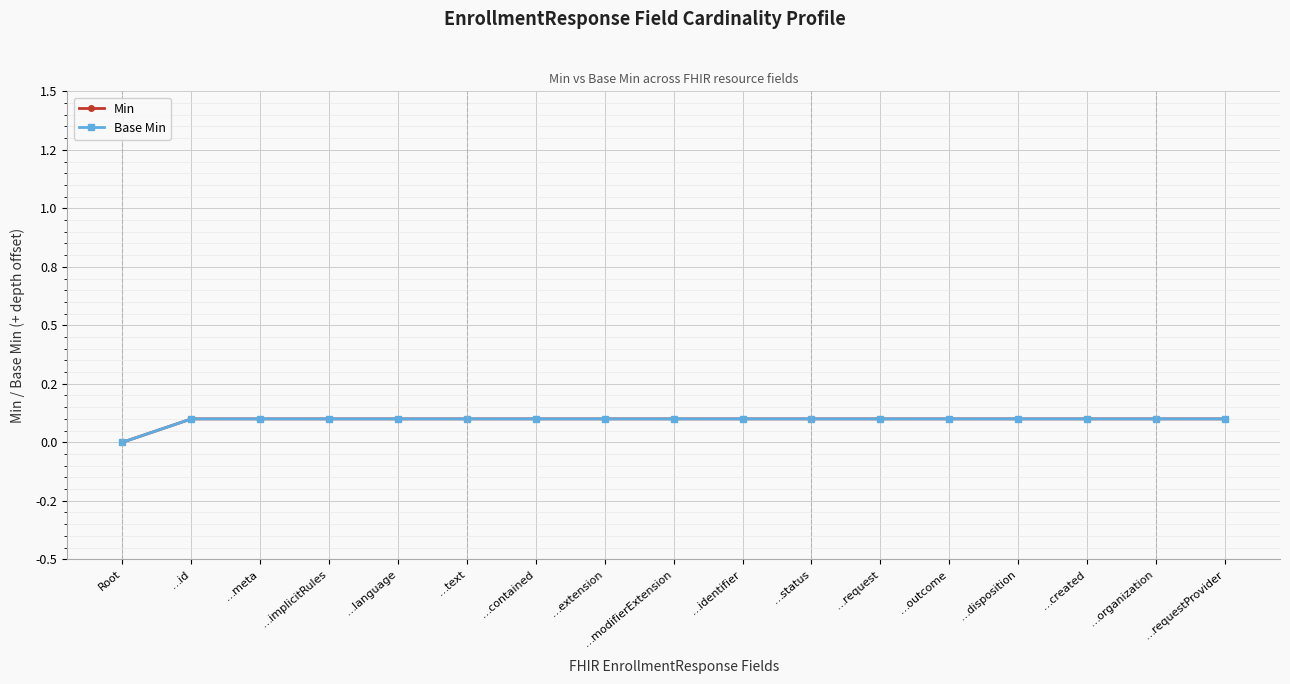

Does the chart have visible grid lines?

Yes